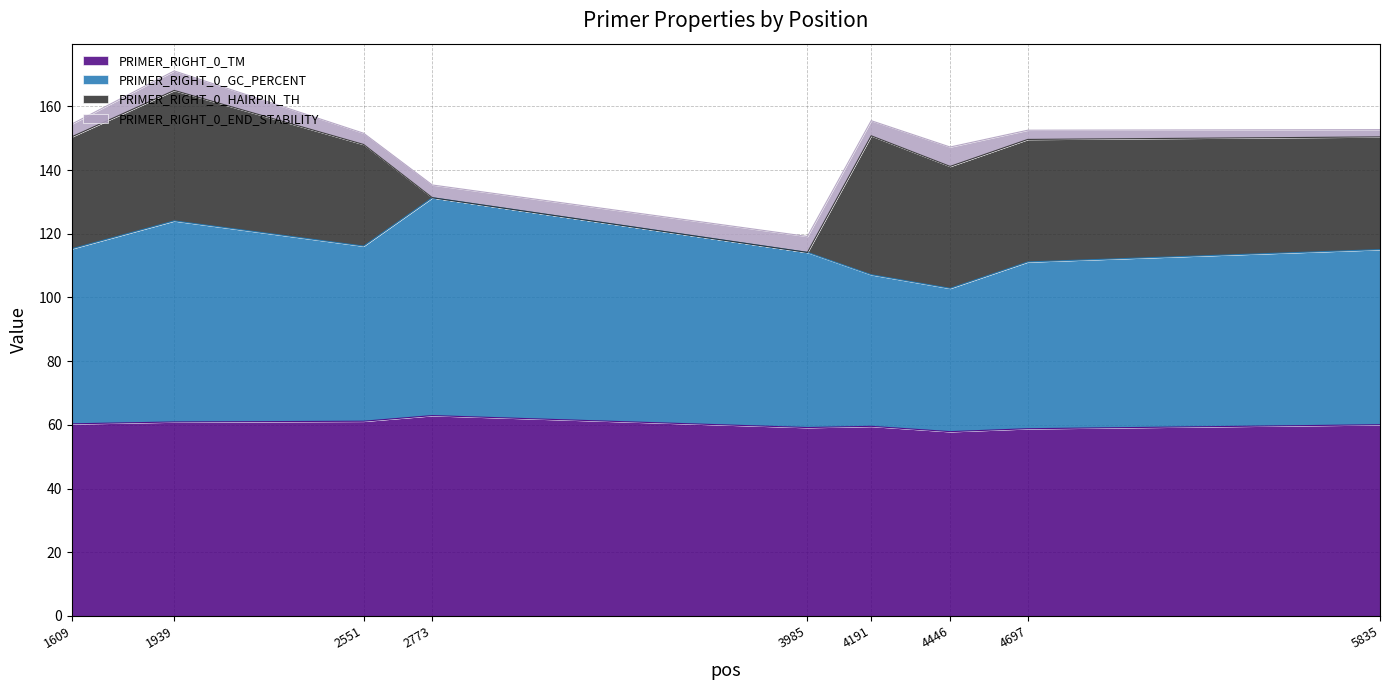

The PRIMER_RIGHT_0_TM series shows 18.1 at 3985. True or false?

False